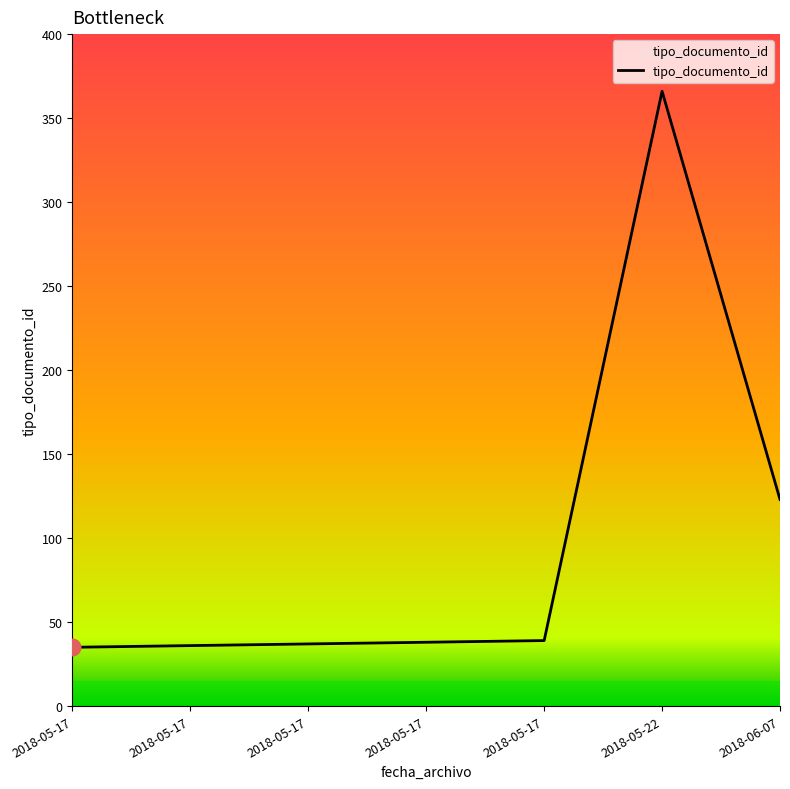

Reading left to right, what are all the values shown in this chart?

35	36	37	38	39	366	123